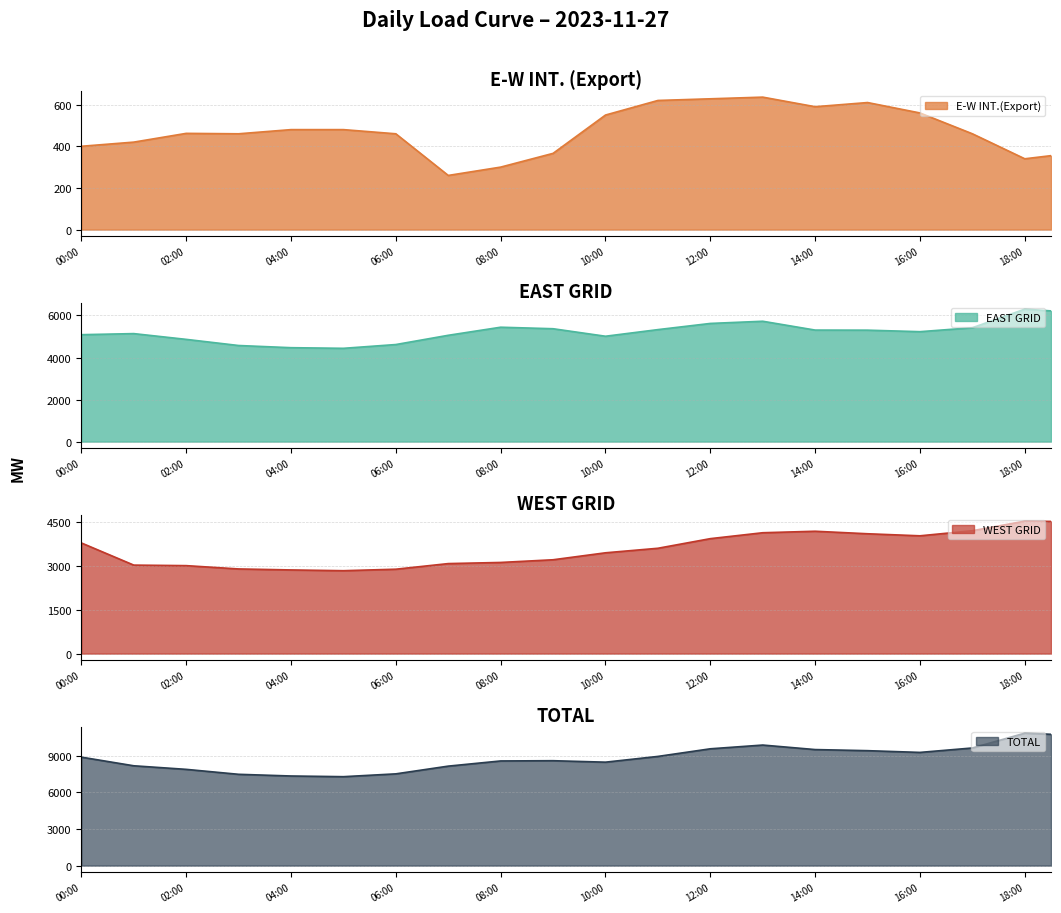

Does the chart display data point markers on the line(s)?

No